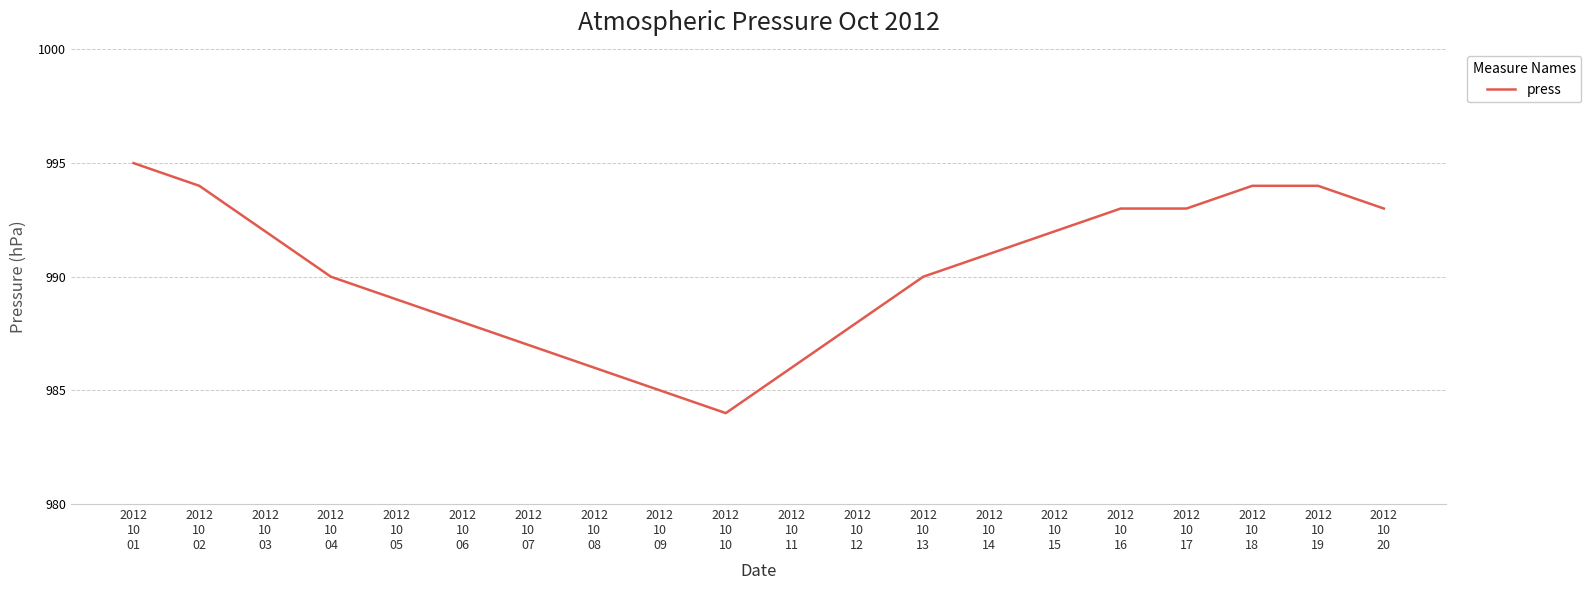

What position from the left is 2012
10
06?

6